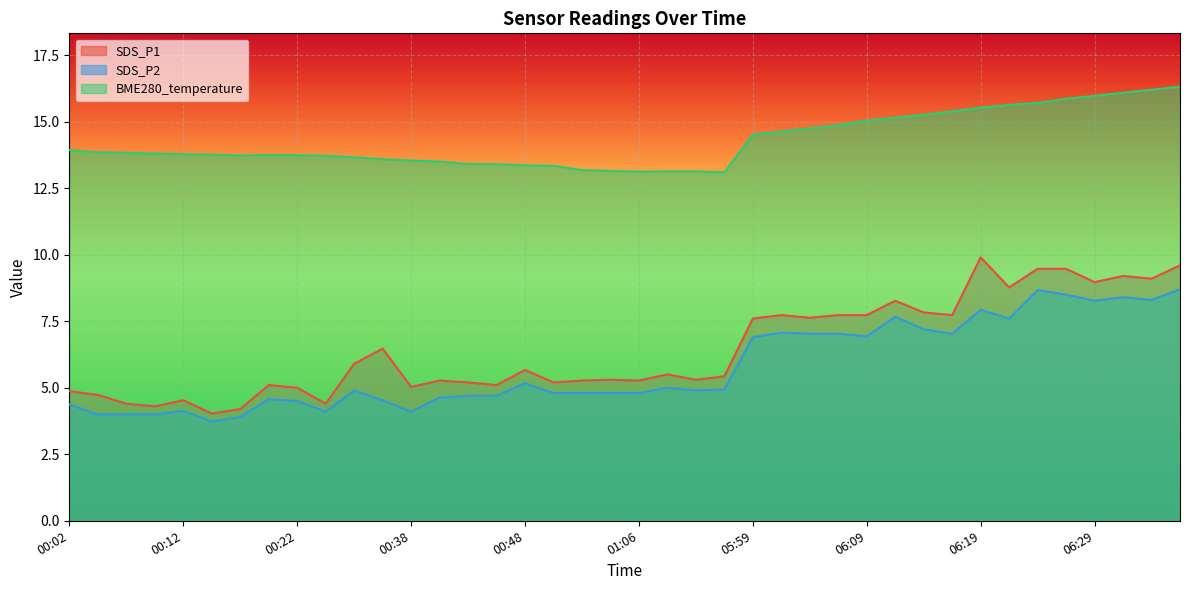

What is the sum of the SDS_P1 values at 06:17 and 00:12?

12.3